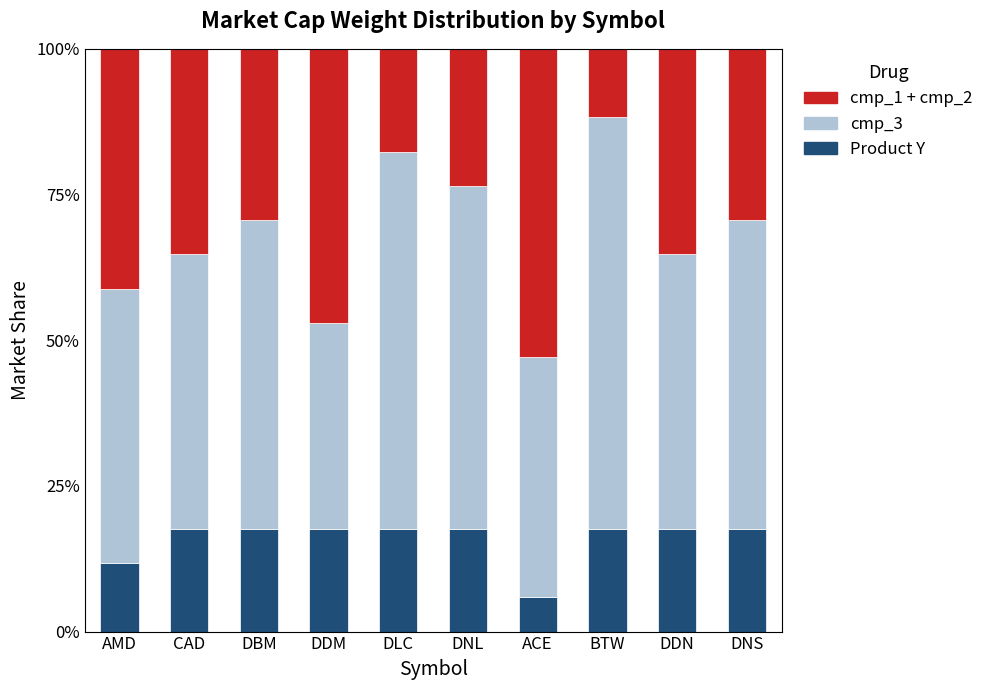

What is the difference between the second highest and minimum values in the Product Y series?

11.8